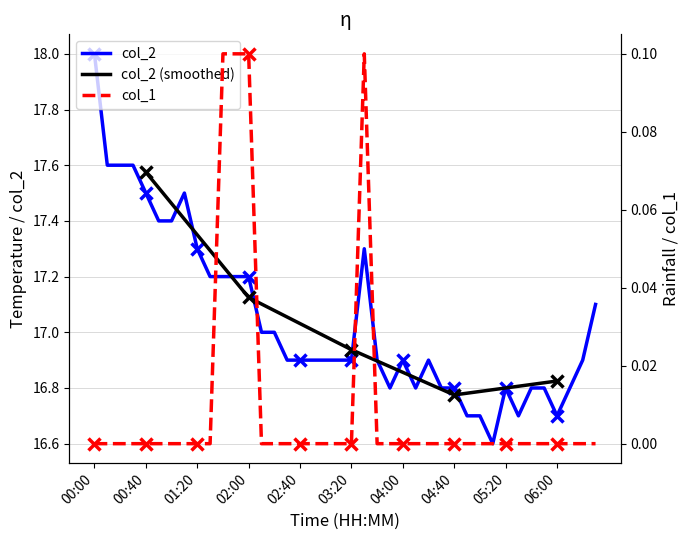

What is the label of the 7th point from the left?

01:00